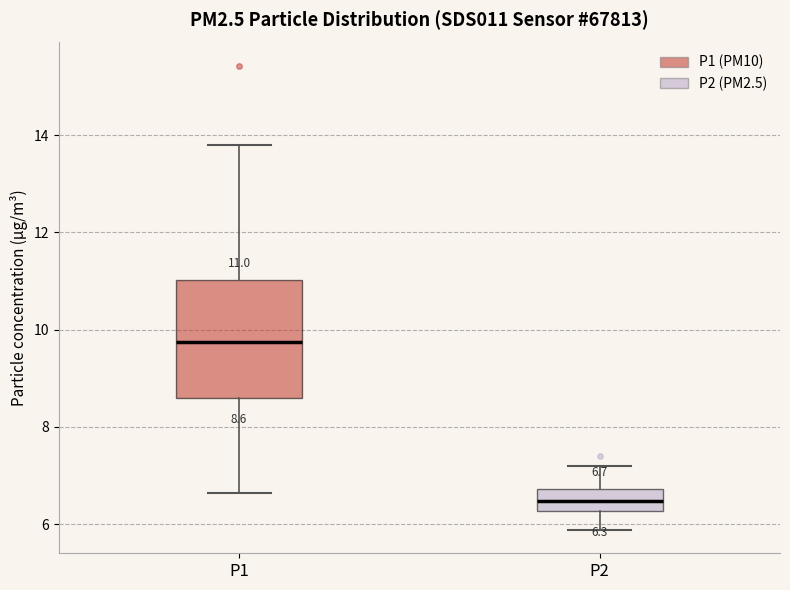

Which box's median line is the highest?

P1